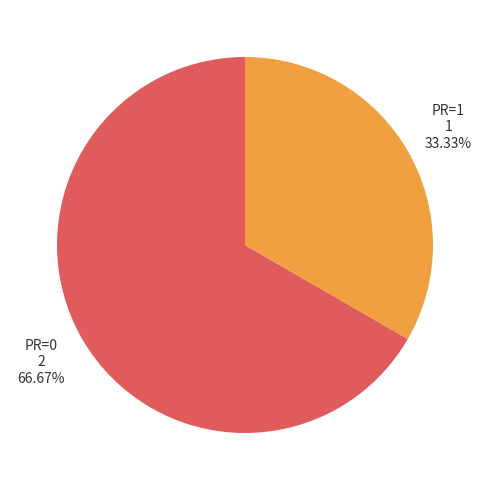

Rank the categories by value from lowest to highest.

PR=1, PR=0